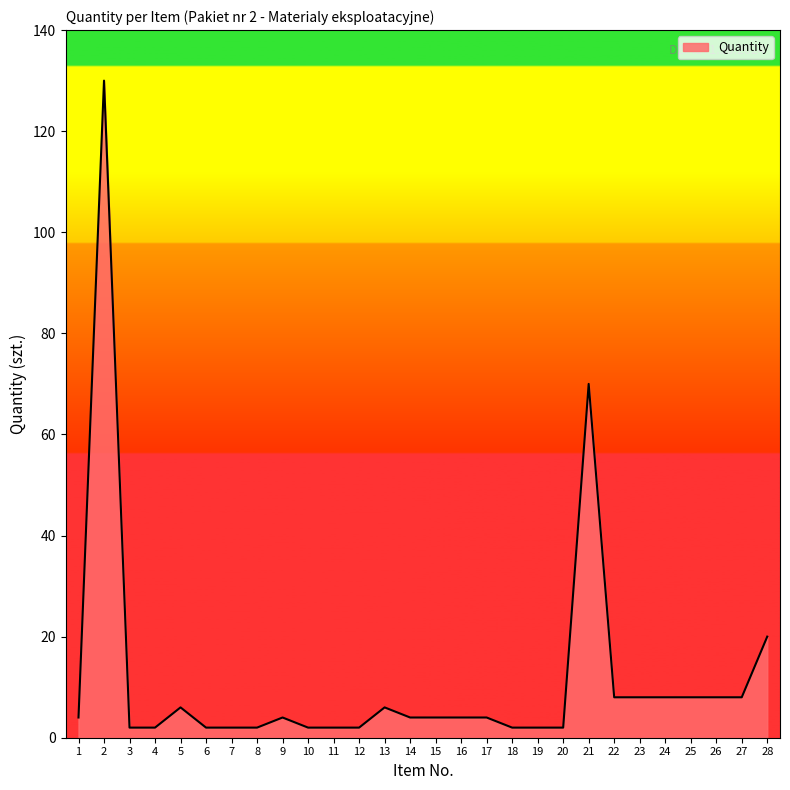

True or false: the data shows 2 at 12.

True